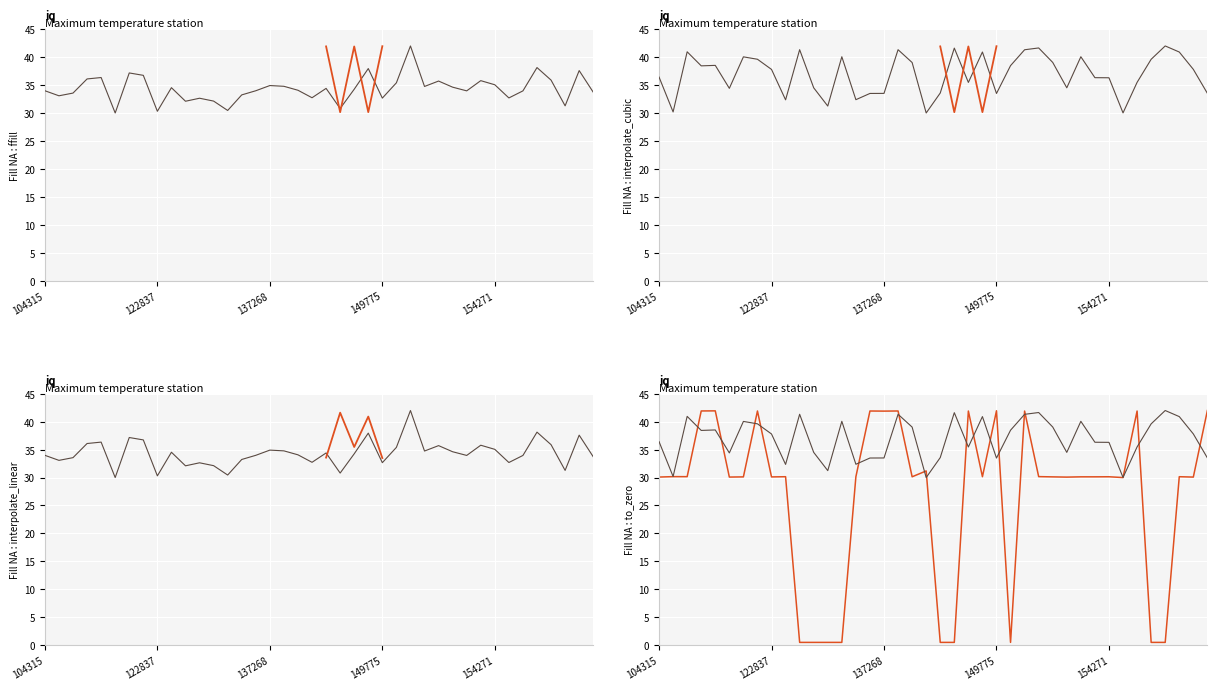

At which label is dnbrad closest to 35?

154271